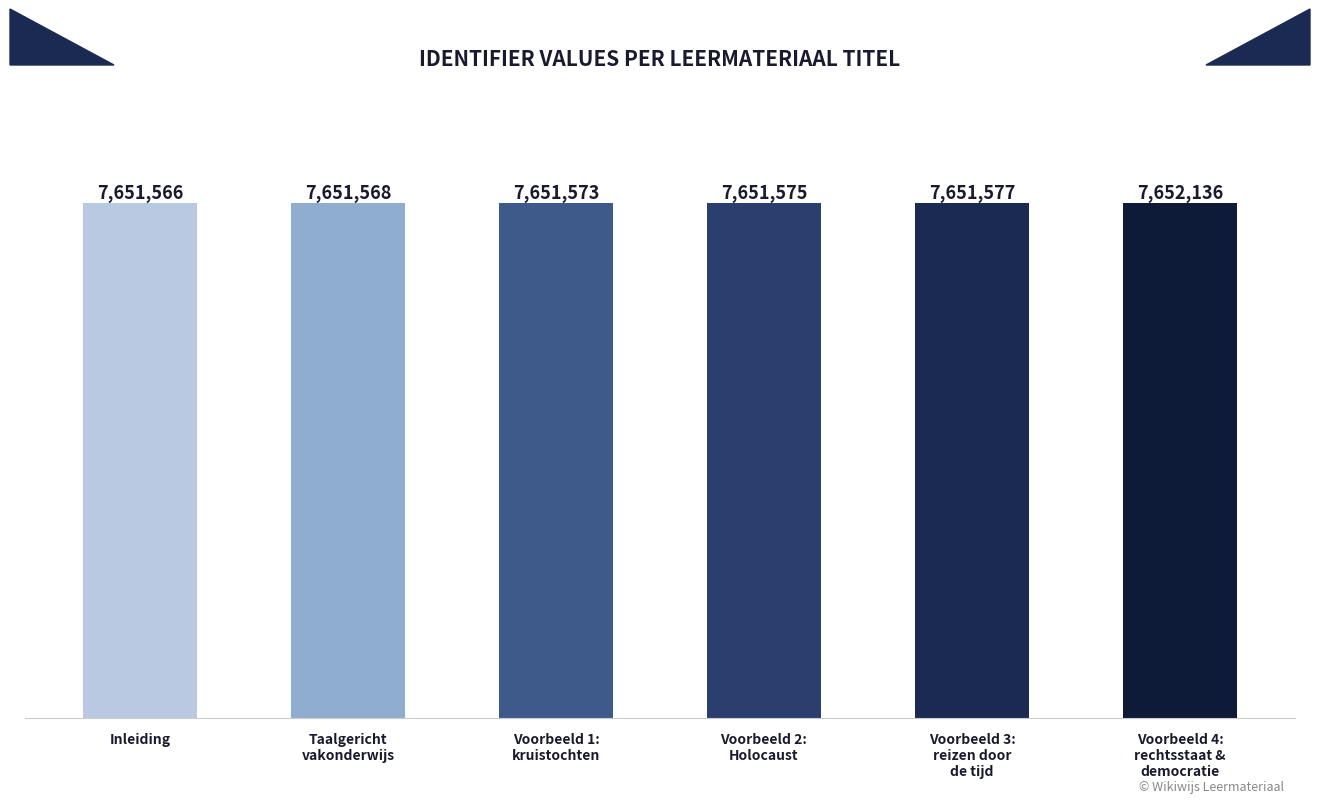

Count the number of categories in the chart.

6